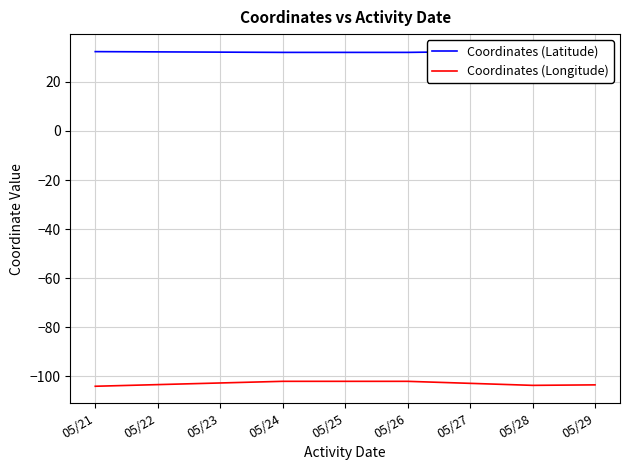

What is the value of the Coordinates (Longitude) point at the 4th from the left?

-103.6